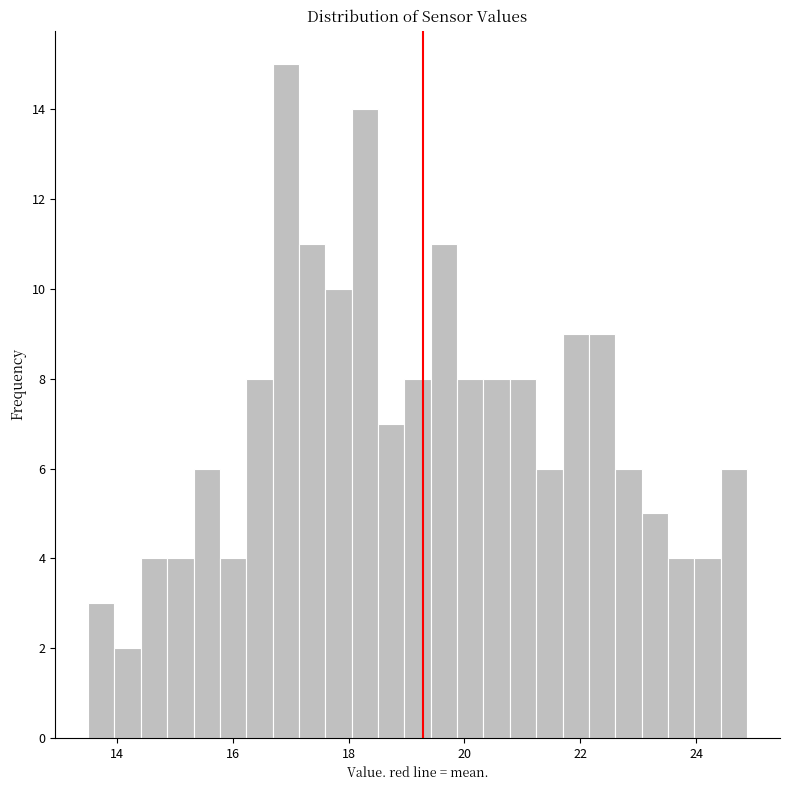

Read against the x-axis, roughly where is the centre of the tallest bar?

17.0